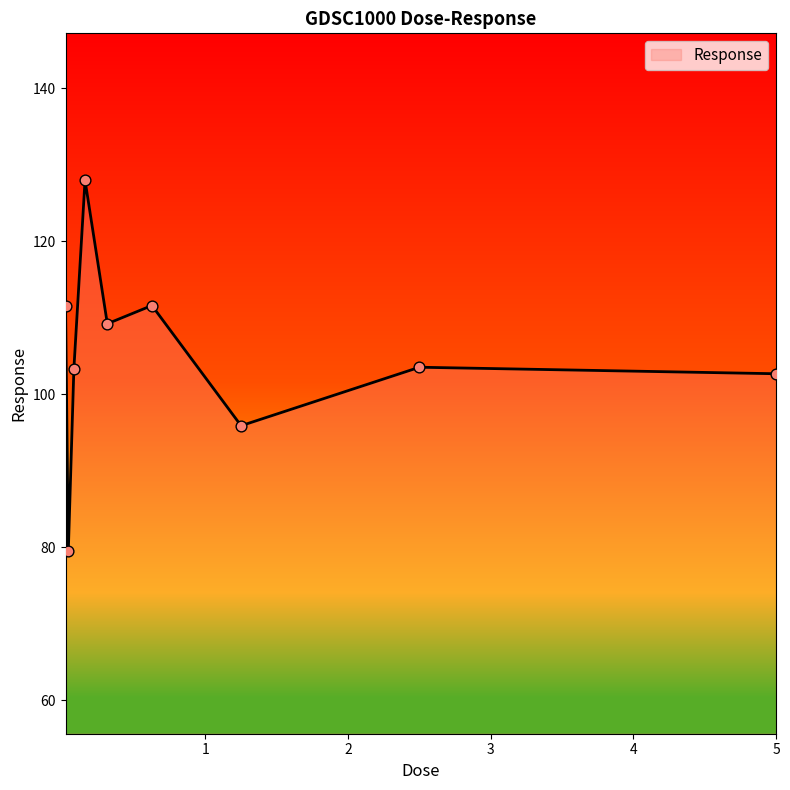

What is the minimum value shown in the chart?

79.5